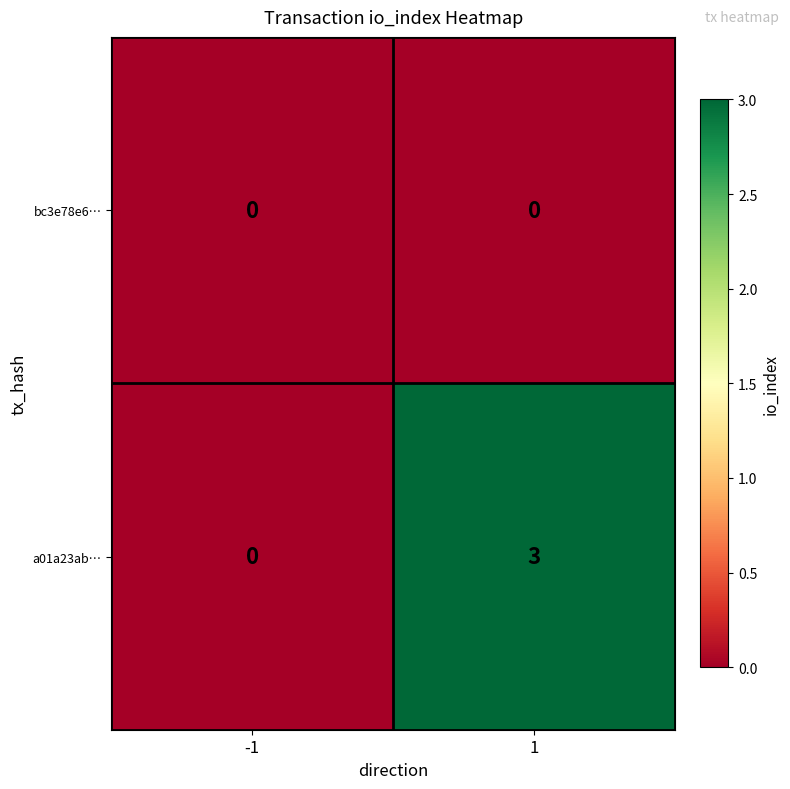

The value of a01a23ab… at 1 is 3. True or false?

True